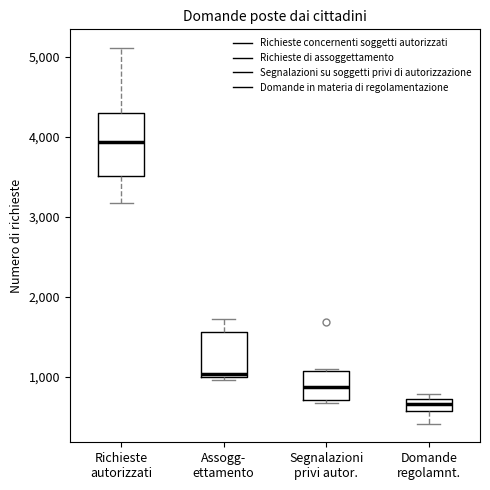

Which box's median line is the highest?

Richieste autorizzati